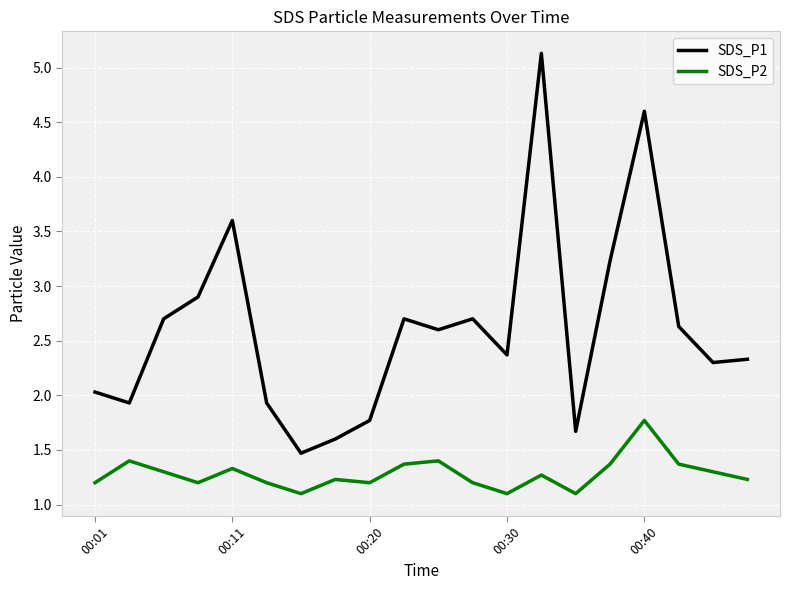

Which series has the largest total across all categories?

SDS_P1